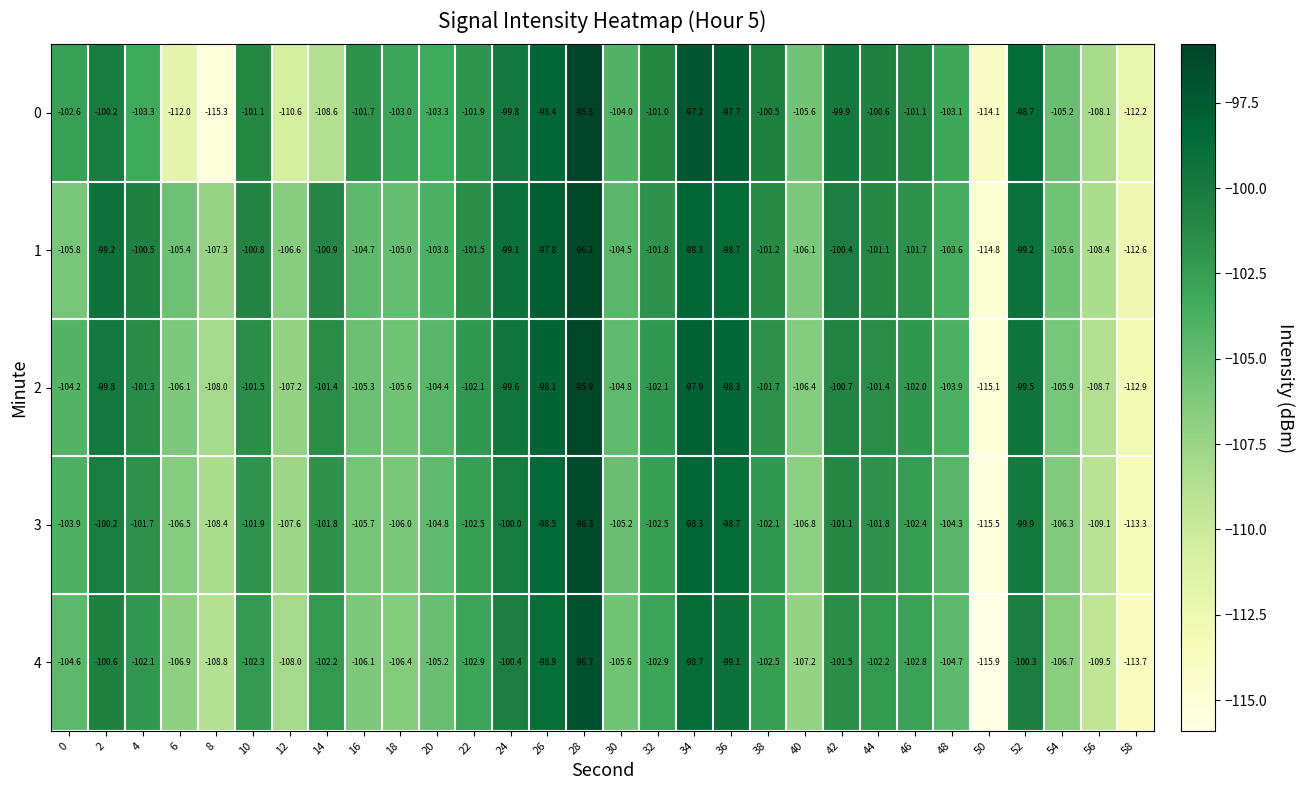

Which series has the largest range (max minus min)?

0